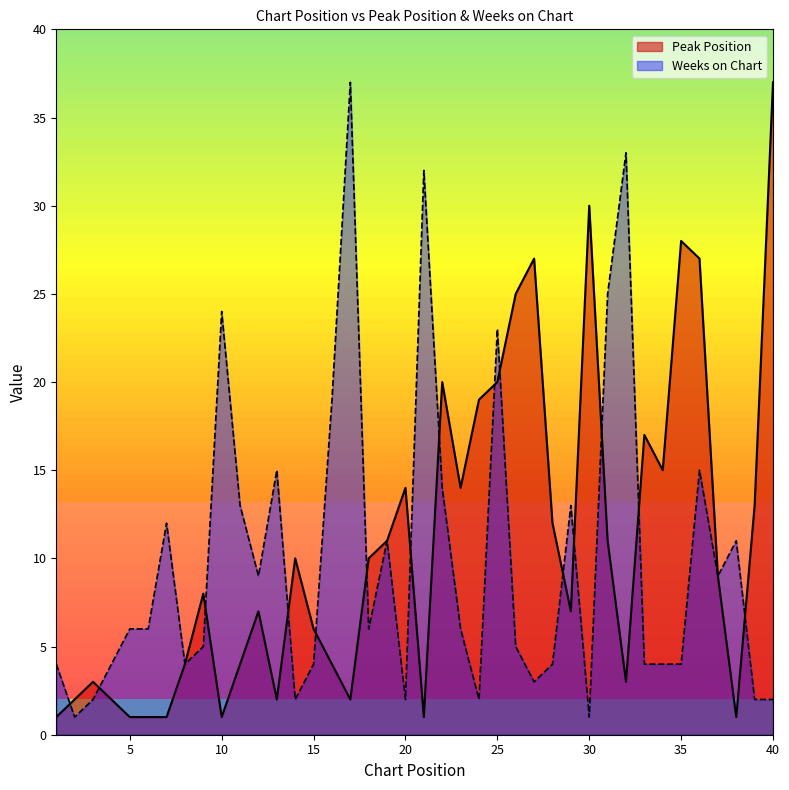

List the series in order of their overall mean, lowest first.

Weeks on Chart, Peak Position